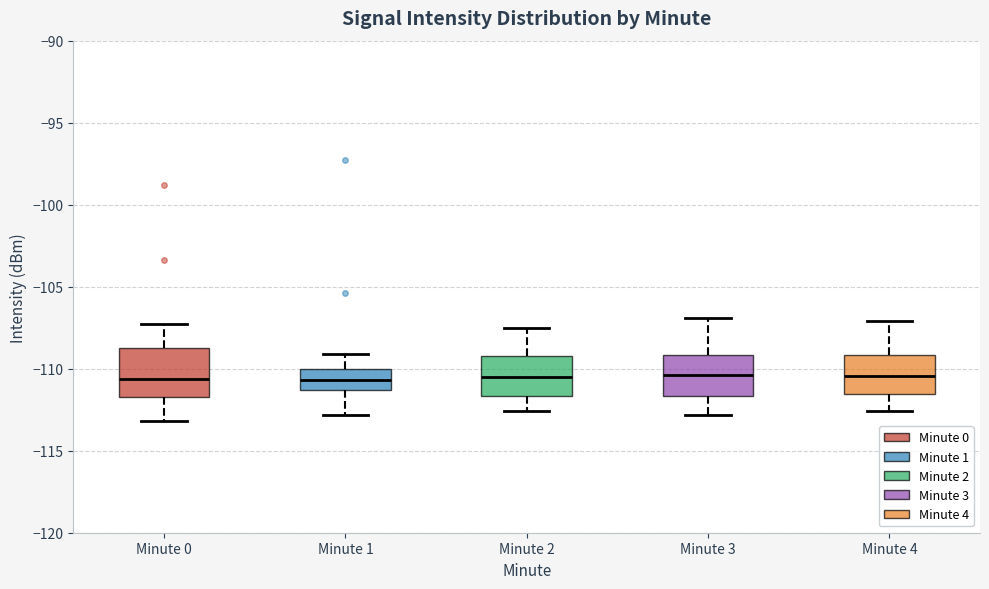

Reading left to right, transcribe this box plot: for each box, give where its median line is, the range the box spans, and where its two whiskers end, as read against the y-axis. The values are not printed on the chart, so give them approximately, as read against the axis.

Minute 0: median -110.5, box -111.5 to -109.0, whiskers -113.0 to -107.5
Minute 1: median -110.5, box -111.5 to -110.0, whiskers -113.0 to -109.0
Minute 2: median -110.5, box -111.5 to -109.0, whiskers -112.5 to -107.5
Minute 3: median -110.5, box -111.5 to -109.0, whiskers -113.0 to -107.0
Minute 4: median -110.5, box -111.5 to -109.0, whiskers -112.5 to -107.0